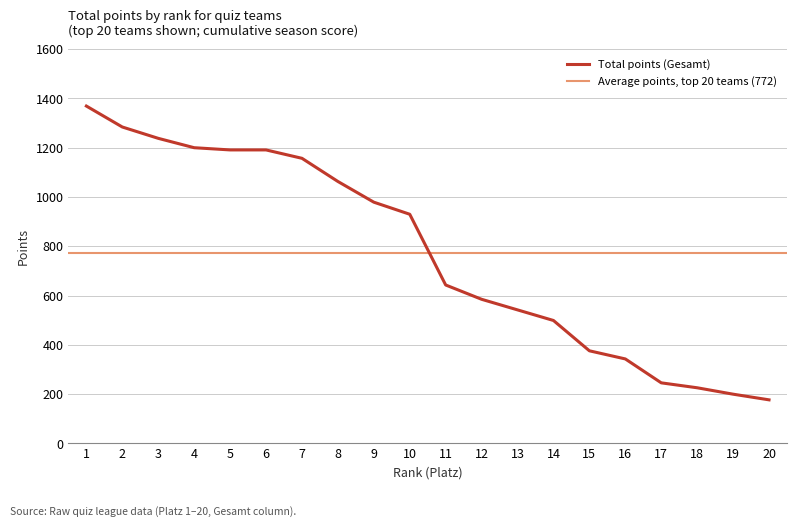

What is the value of the 3rd point from the left?

1238